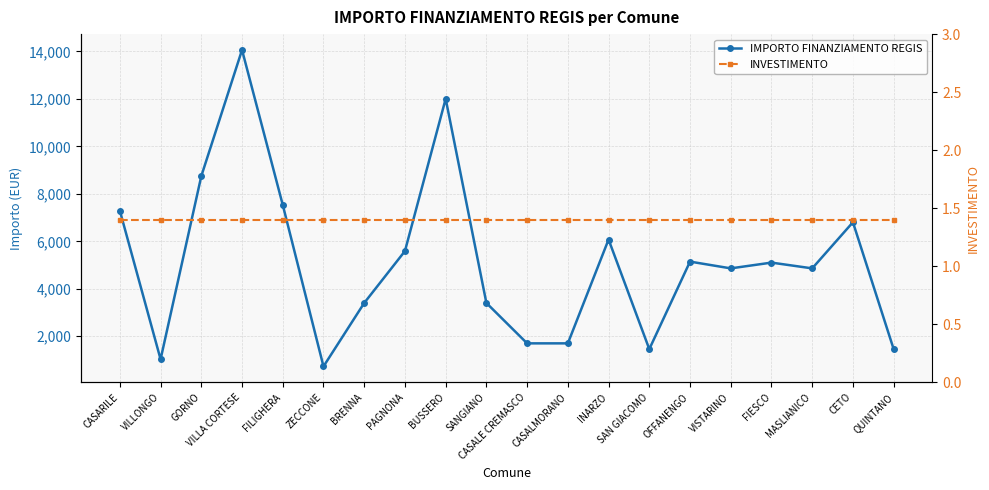

How many lines are shown in the chart?

2